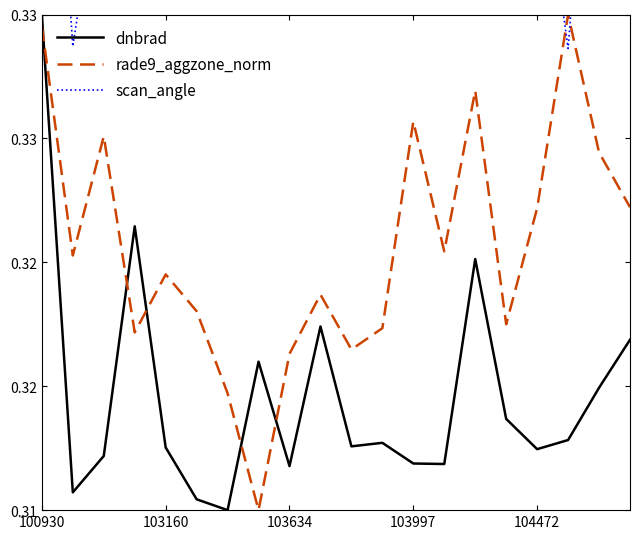

What is the label of the 7th point from the left?

6